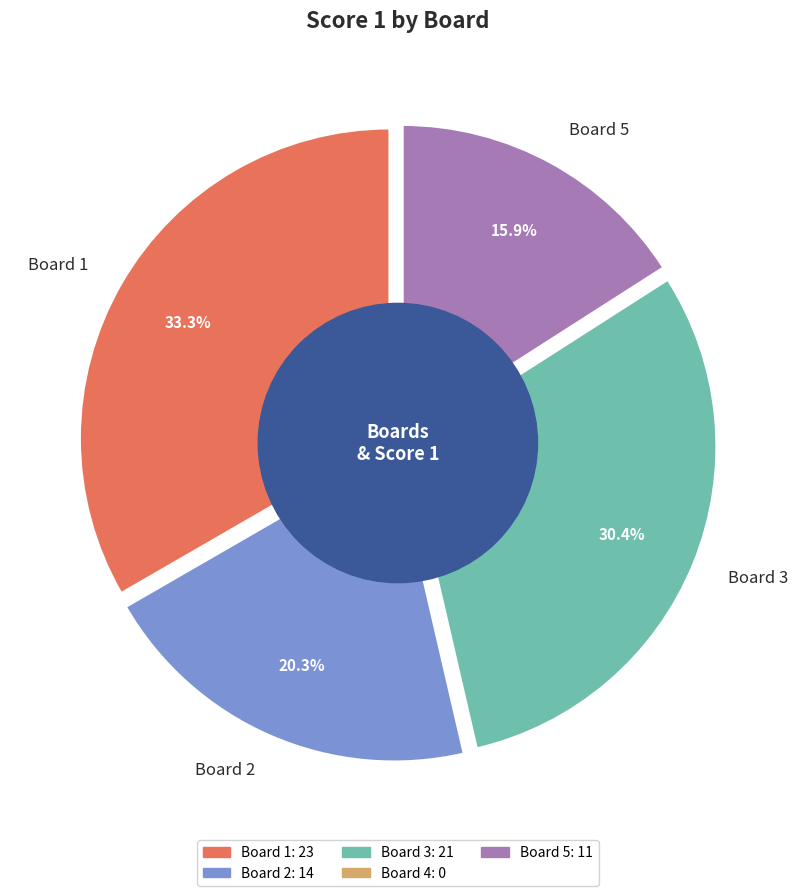

To the nearest percent, what is the combined percentage of Board 3 and Board 4?

30%